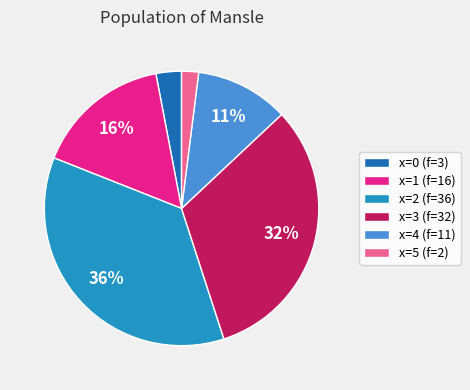

Between x=4 and x=2, which is larger?

x=2